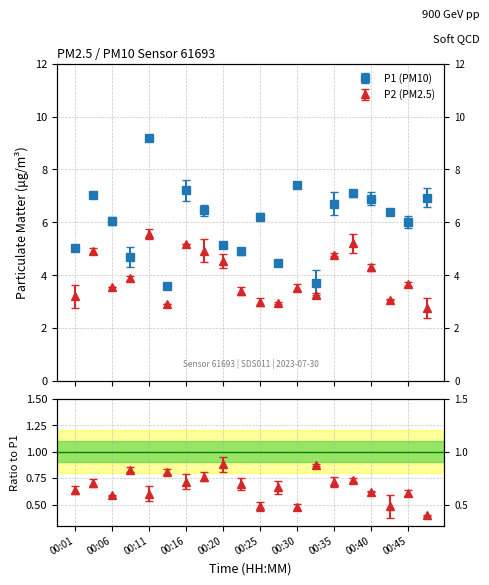

Reading left to right, list all the values displayed in this chart.

P1: 5.0	7.0	6.0	4.7	9.2	3.6	7.2	6.5	5.2	4.9	6.2	4.5	7.4	3.7	6.7	7.1	6.9	6.4	6.0	6.9
P2: 3.2	4.9	3.5	3.9	5.5	2.9	5.2	4.9	4.5	3.4	3.0	3.0	3.5	3.2	4.8	5.2	4.3	3.1	3.7	2.8